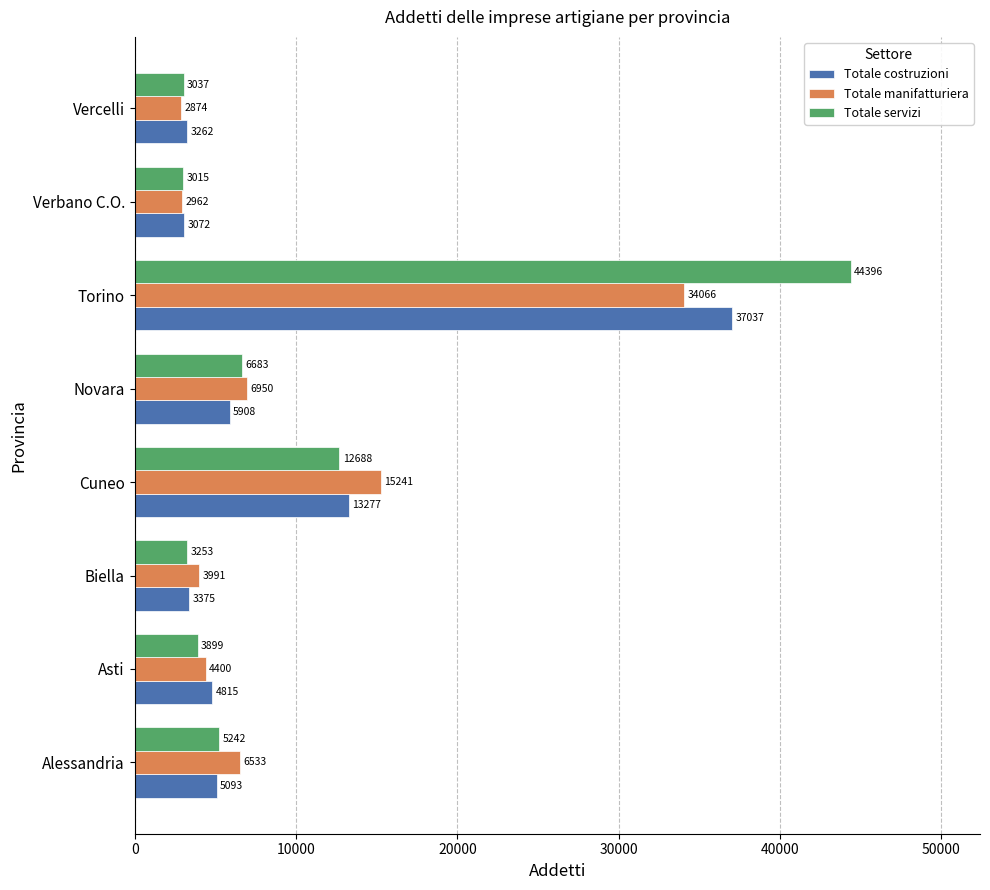

Which label corresponds to the smallest value in the chart?

Vercelli